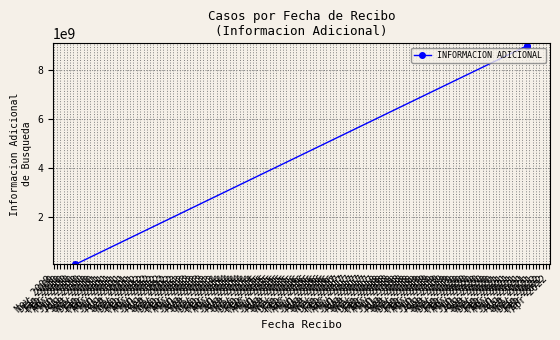

What is the sum of all values?

18070859064